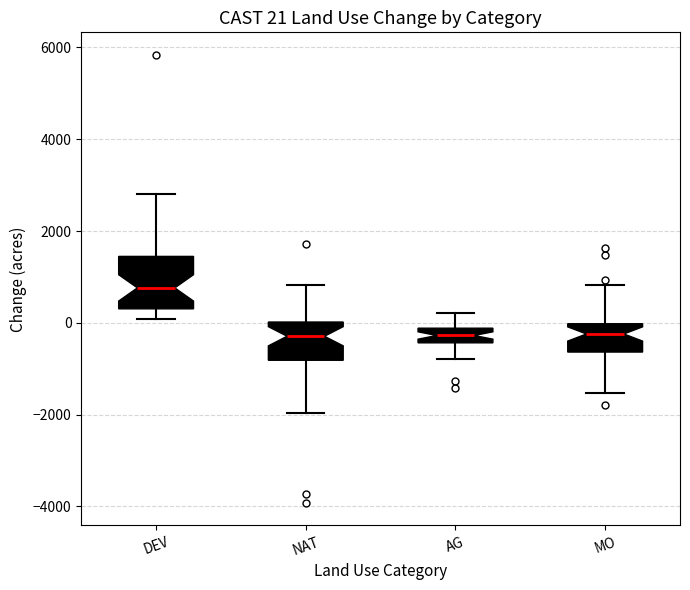

Which box has the highest median line?

DEV